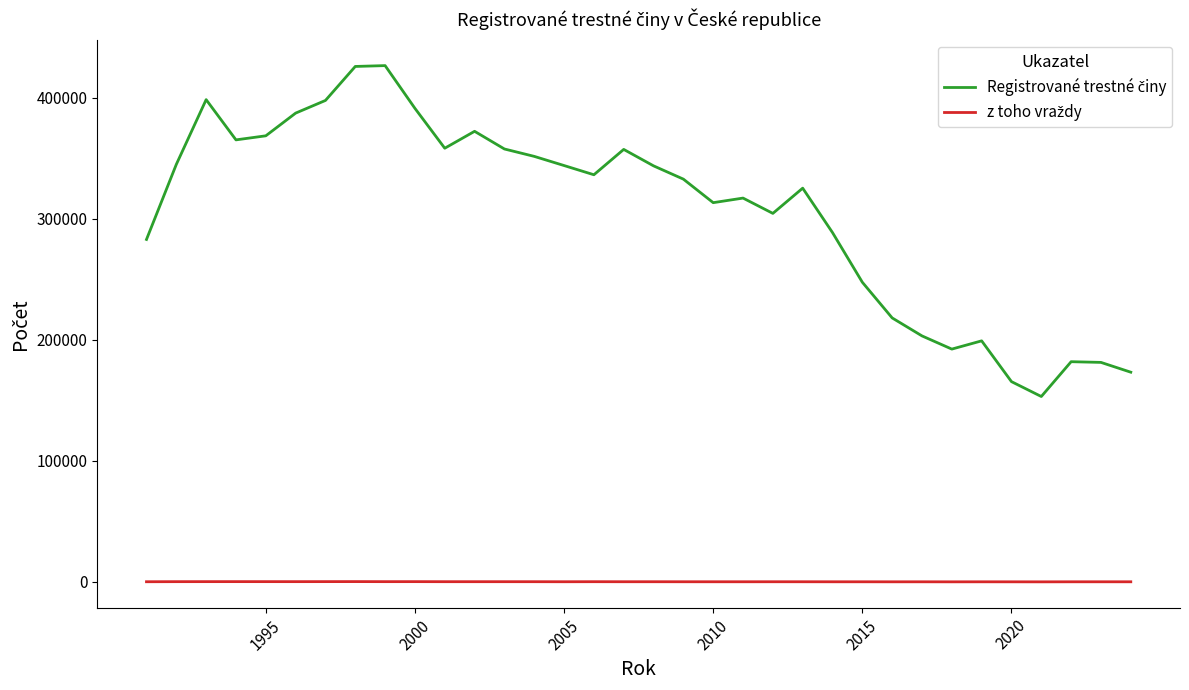

What is the maximum value shown in the chart?

426626